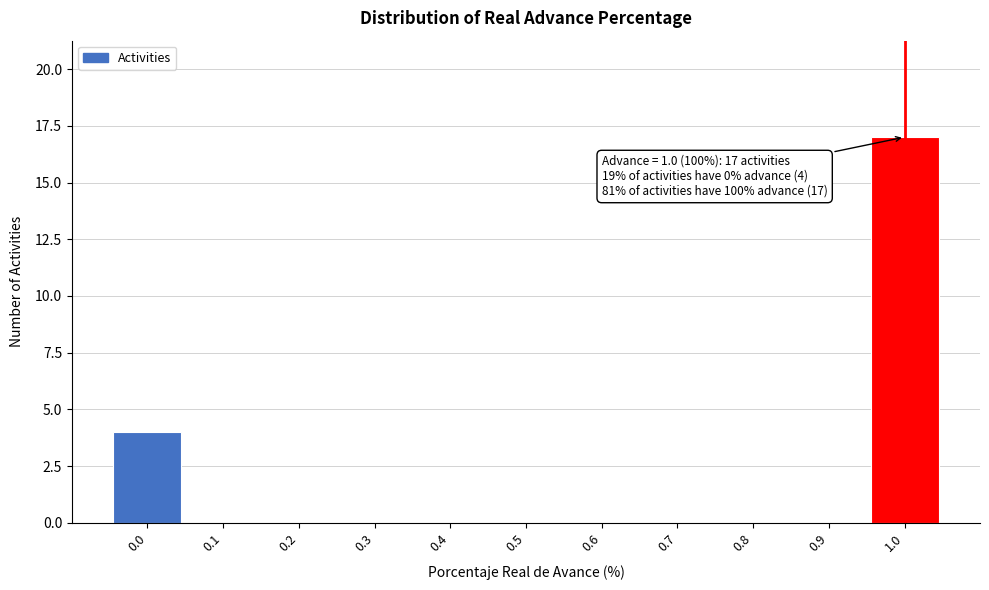

Reading left to right, transcribe all the data shown in this chart.

0.0=4	0.1=0	0.2=0	0.3=0	0.4=0	0.5=0	0.6=0	0.7=0	0.8=0	0.9=0	1.0=17